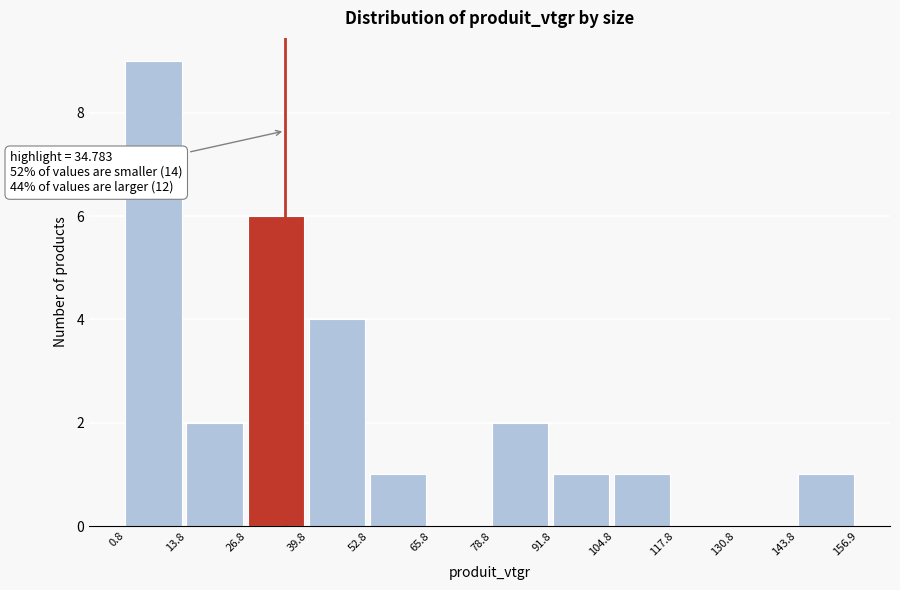

Over which range of the x-axis is the bar tallest?

0.8 to 13.8